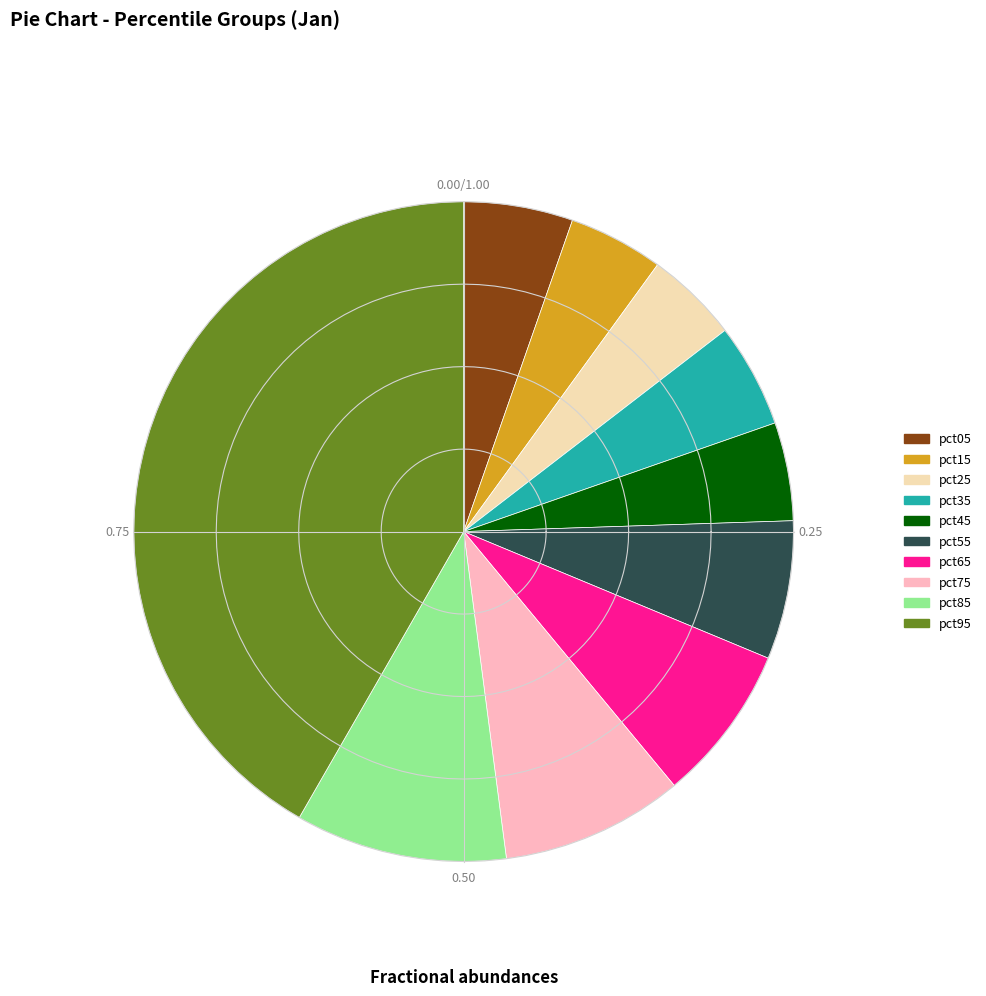

Is it true that pct45 is 5% of the pie?

True